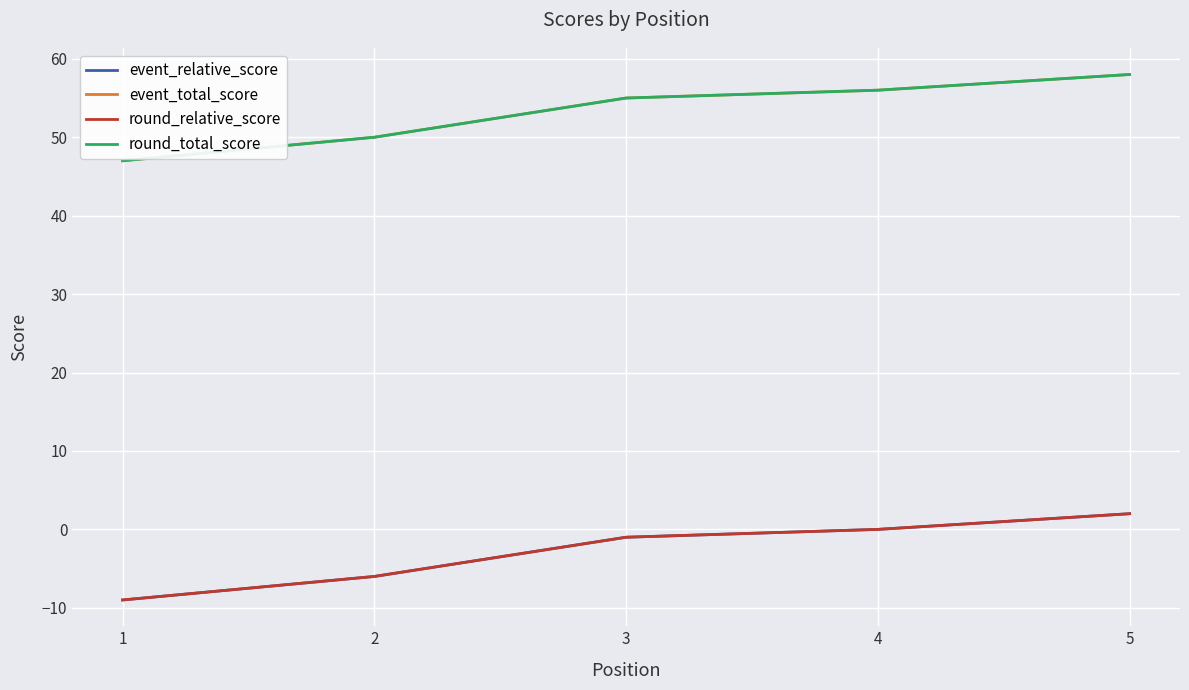

Reading right to left, what are all the values shown in this chart?

event_relative_score: 2	0	-1	-6	-9
event_total_score: 58	56	55	50	47
round_relative_score: 2	0	-1	-6	-9
round_total_score: 58	56	55	50	47